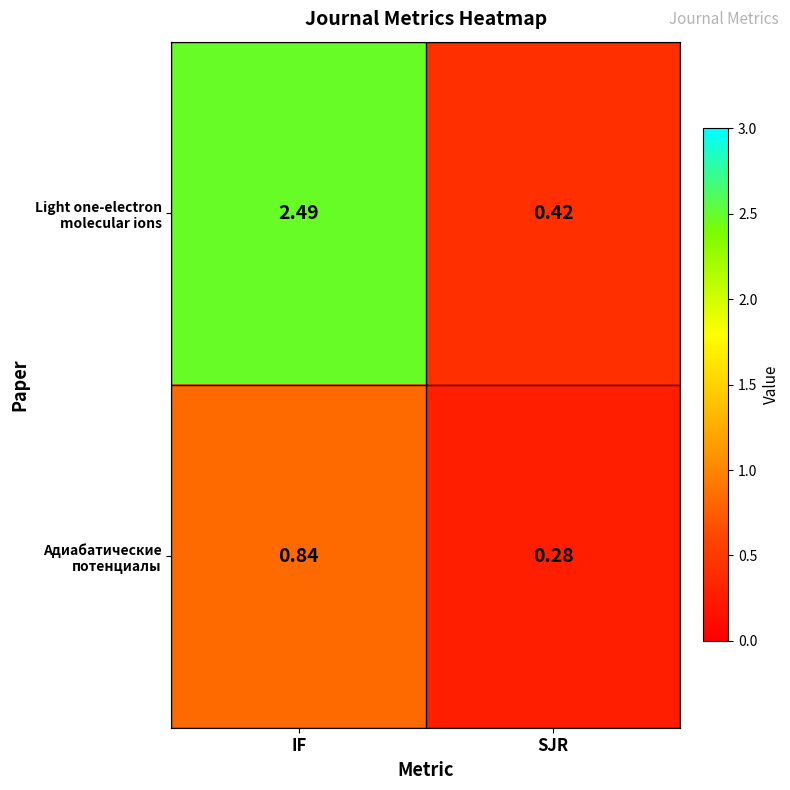

Which label corresponds to the largest value in the chart?

IF